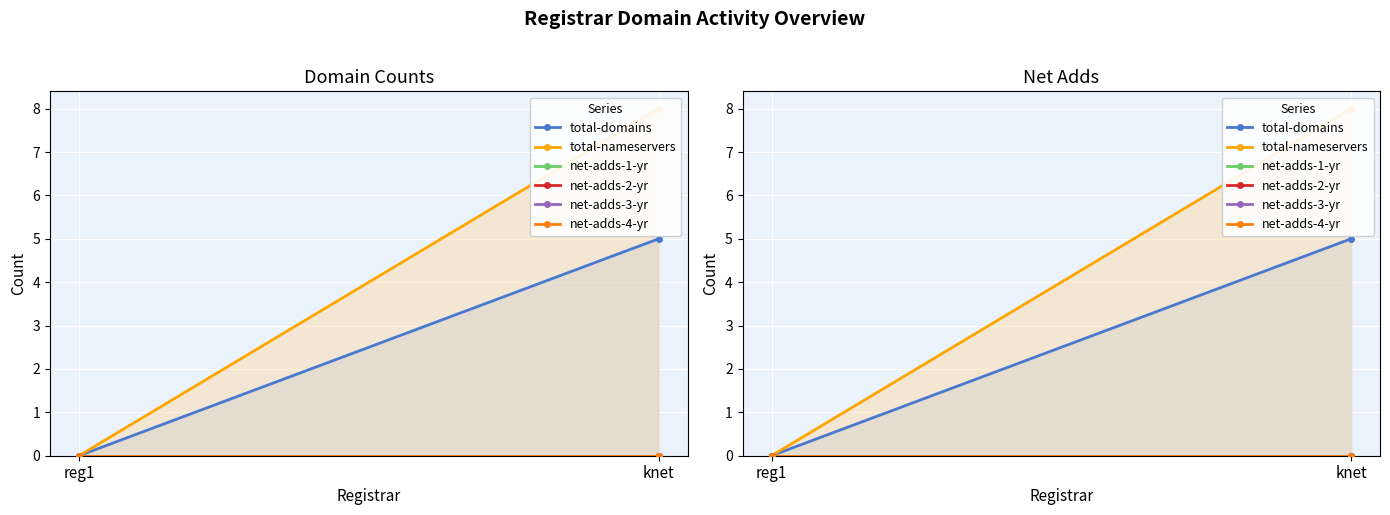

What is the label of the 2nd point from the right?

reg1